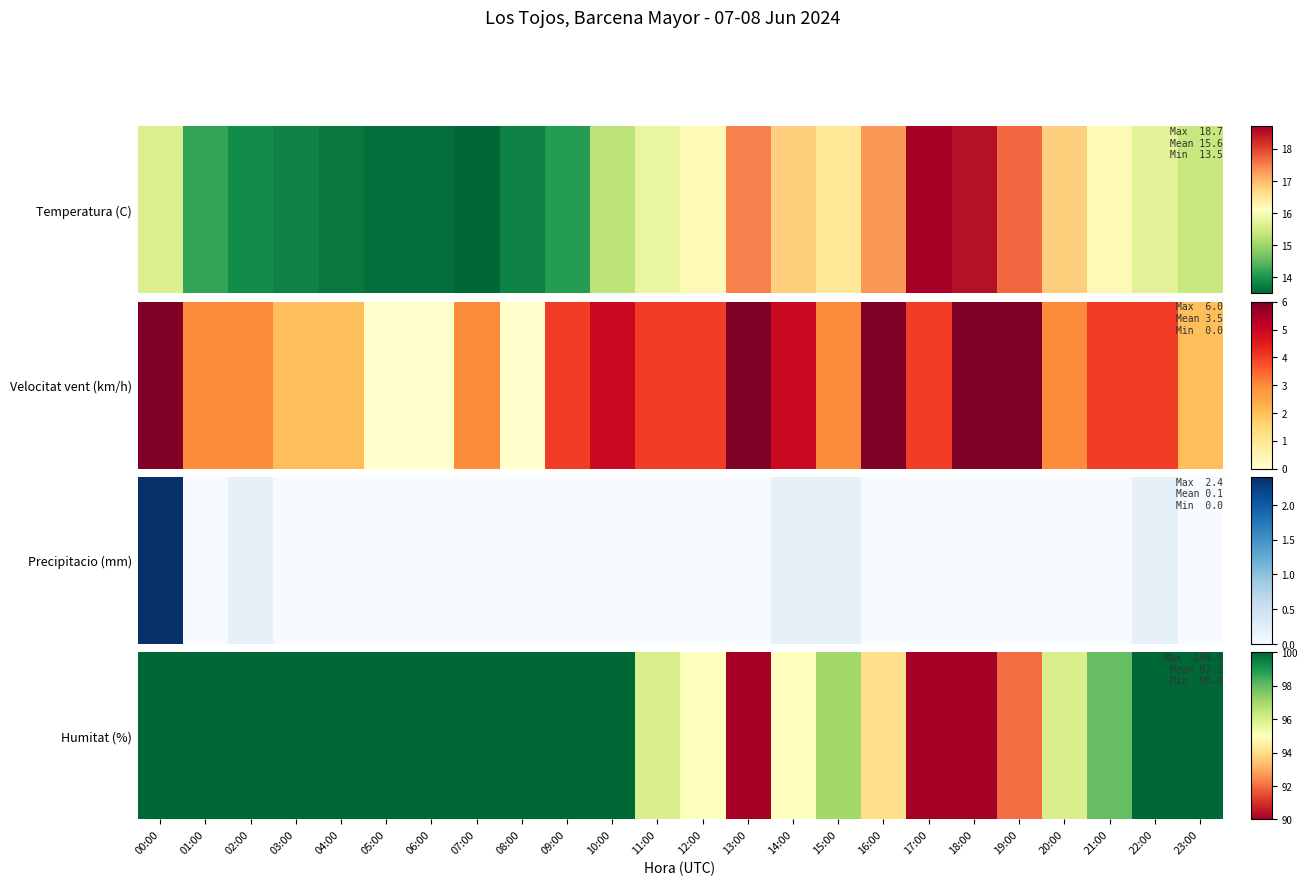

What is the maximum value shown in the chart?

100